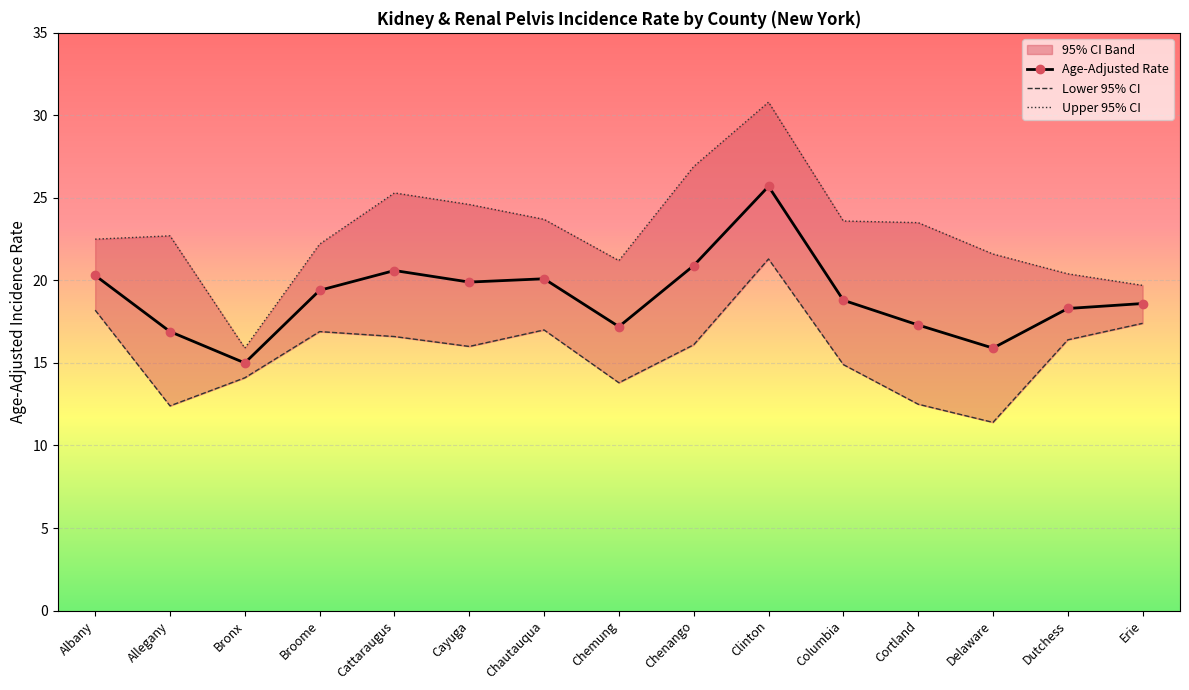

At which category is the sum across all series the highest?

Clinton